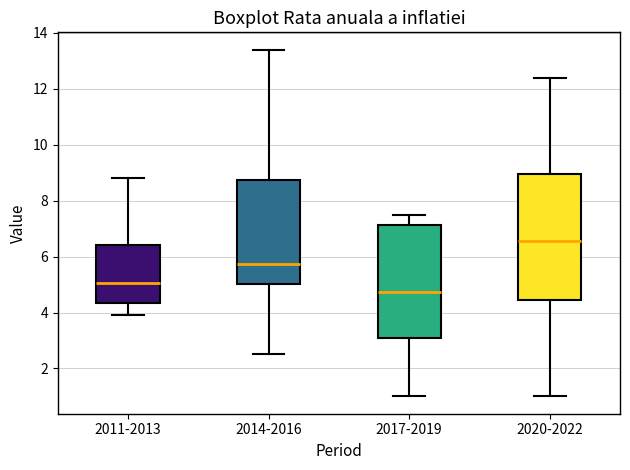

Which box has the highest median line?

2020-2022